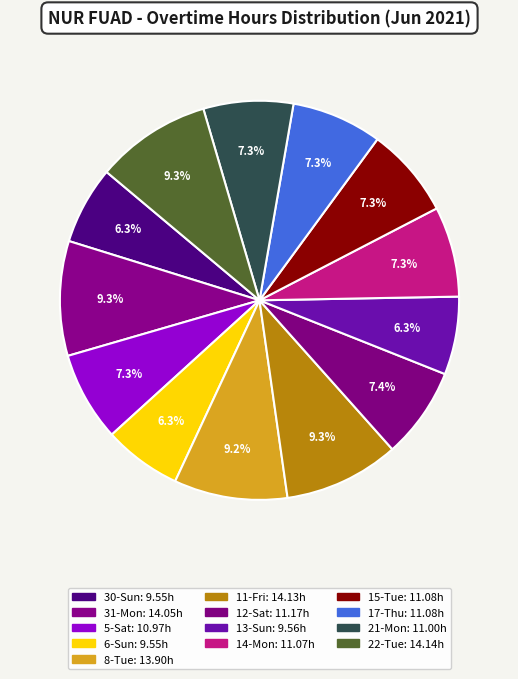

Is it true that 21-Mon is 20% of the pie?

False